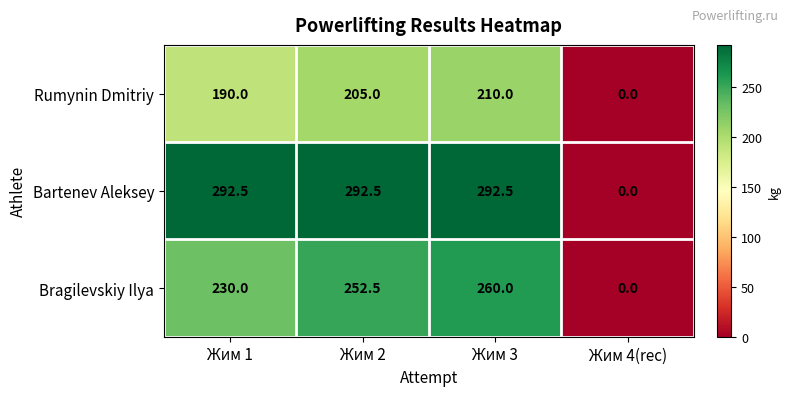

How many categories are shown in the chart?

4